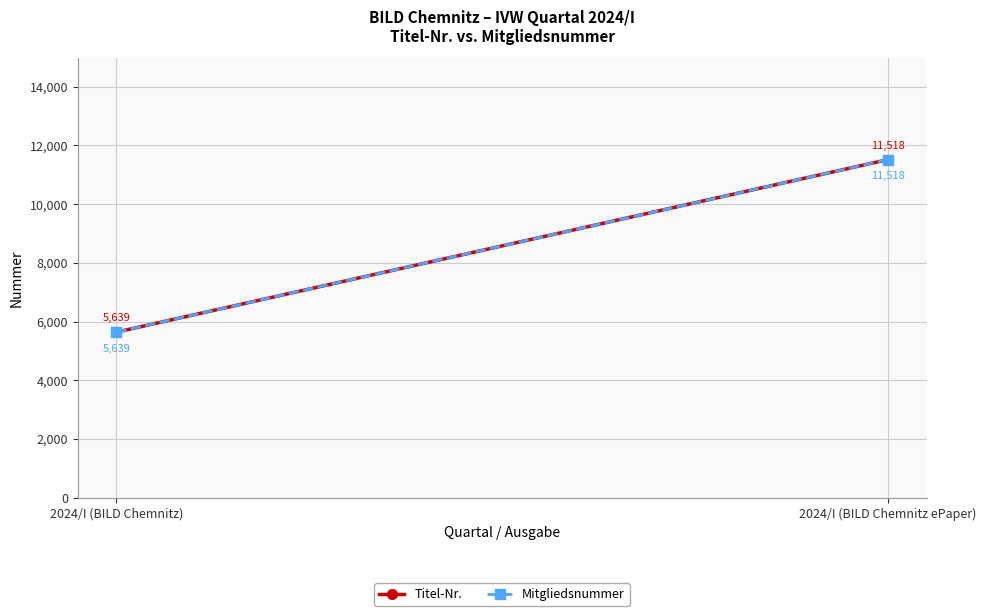

Which series has the largest range (max minus min)?

Titel-Nr.